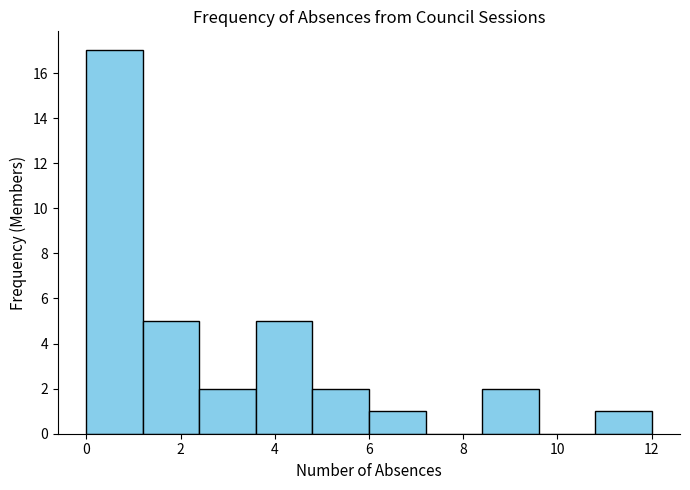

Reading left to right, list every bar in this chart as the range it spans on the x-axis followed by its height. The values are not printed on the chart, so give them approximately, as read against the axis.

0.0 to 1.2: 17
1.2 to 2.4: 5
2.4 to 3.6: 2
3.6 to 4.8: 5
4.8 to 6.0: 2
6.0 to 7.2: 1
7.2 to 8.4: 0
8.4 to 9.6: 2
9.6 to 10.8: 0
10.8 to 12.0: 1